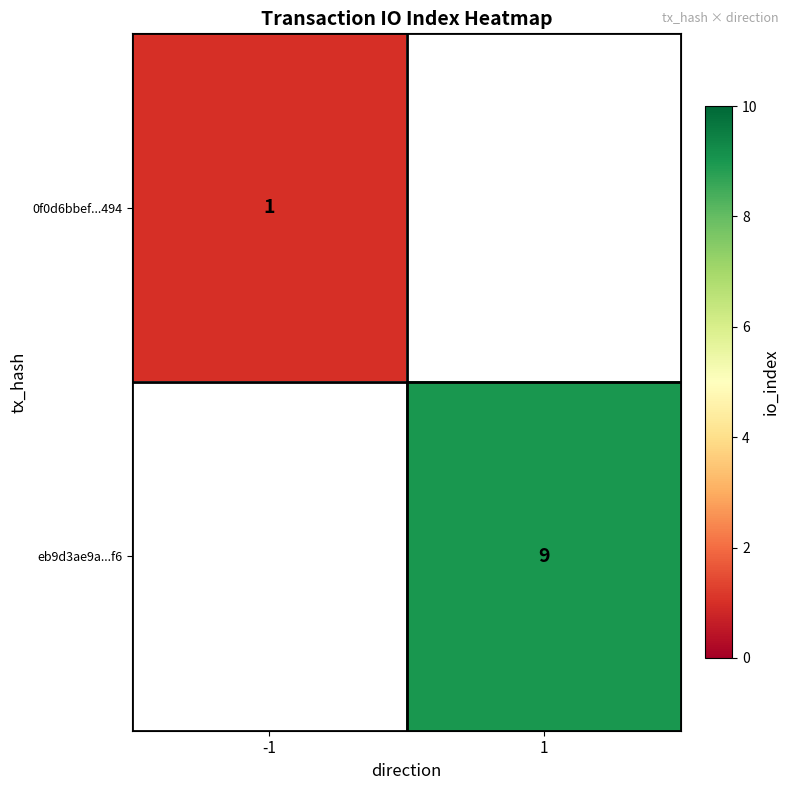

The 0f0d6bbef...494 series shows 0.3 at -1. True or false?

False